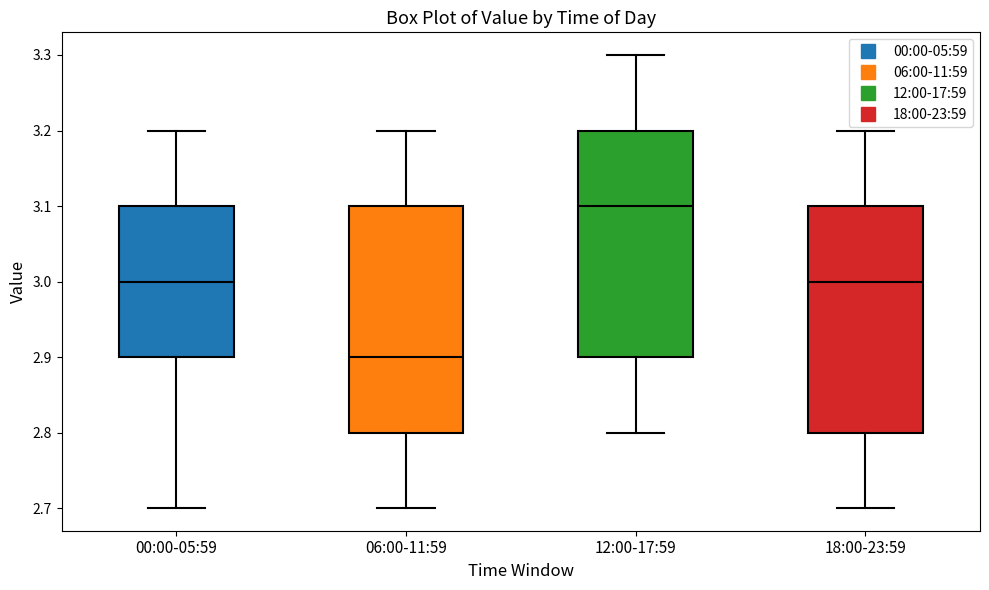

Reading left to right, transcribe this box plot: for each box, give where its median line is, the range the box spans, and where its two whiskers end, as read against the y-axis. The values are not printed on the chart, so give them approximately, as read against the axis.

00:00-05:59: median 3.0, box 2.9 to 3.1, whiskers 2.7 to 3.2
06:00-11:59: median 2.9, box 2.8 to 3.1, whiskers 2.7 to 3.2
12:00-17:59: median 3.1, box 2.9 to 3.2, whiskers 2.8 to 3.3
18:00-23:59: median 3.0, box 2.8 to 3.1, whiskers 2.7 to 3.2